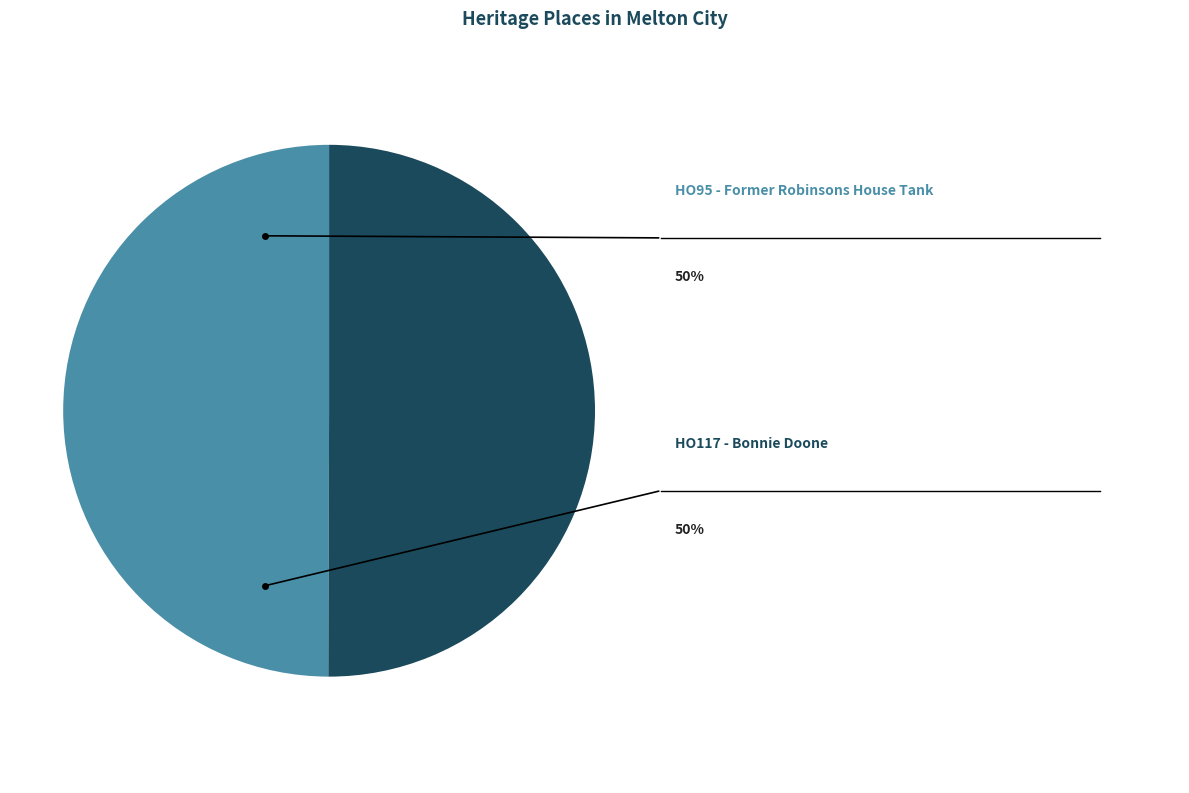

What portion of the pie excludes HO95 - Former Robinsons House Tank?

50.0%